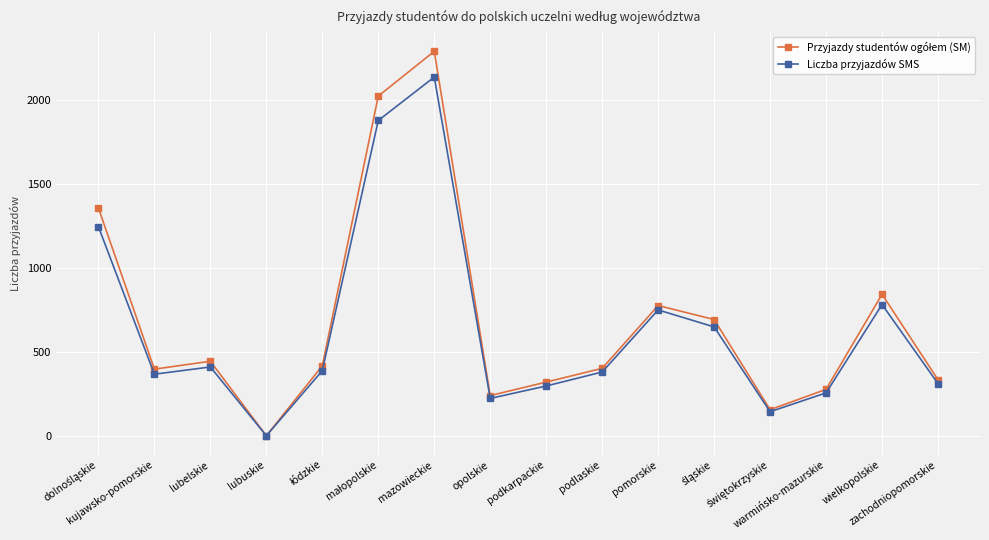

Does the chart have visible grid lines?

Yes